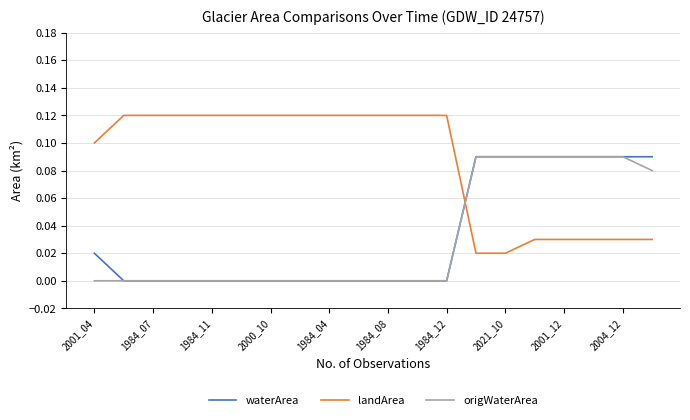

Which series has the largest range (max minus min)?

landArea